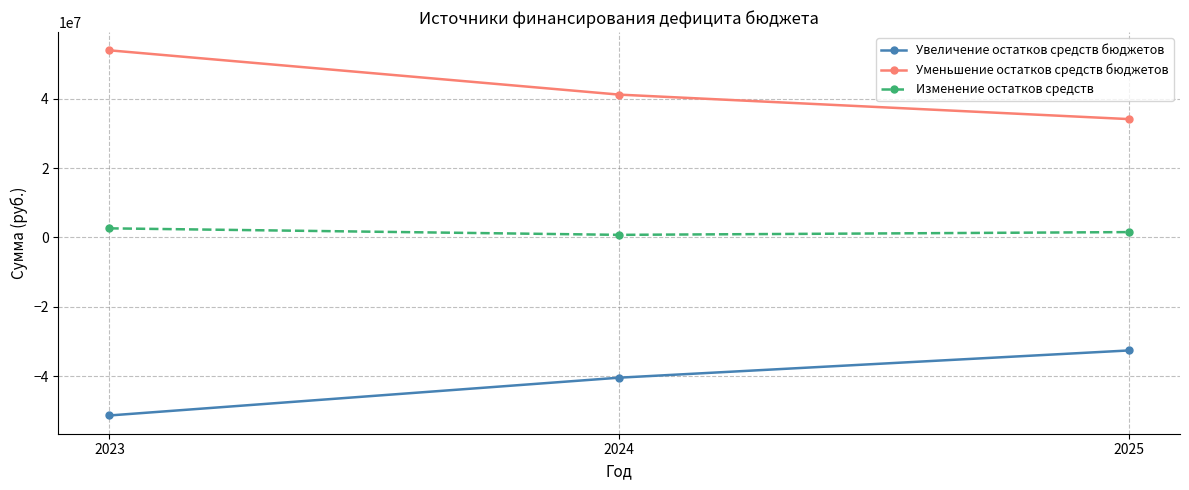

Where is Уменьшение остатков средств бюджетов nearest to the value 44041222?

2024